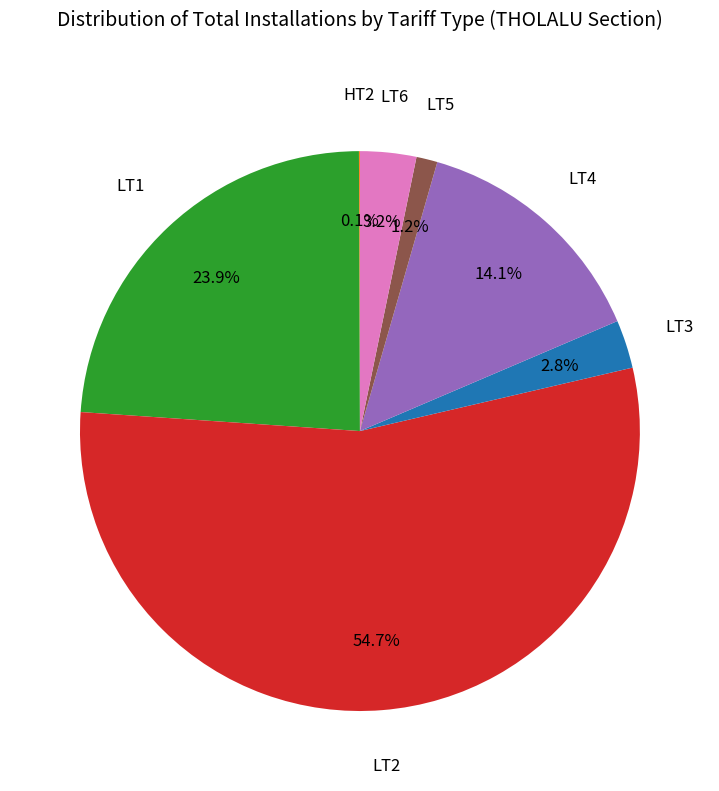

Between LT4 and LT5, which is larger?

LT4